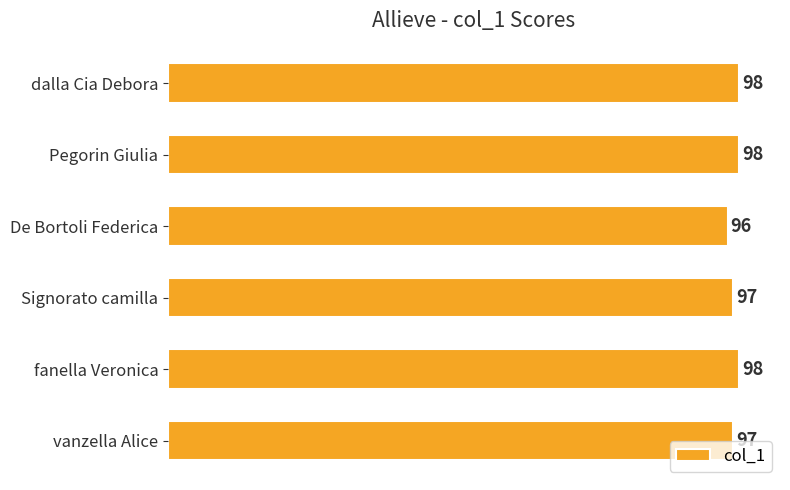

Are the bars grouped side by side (vs. stacked)?

No